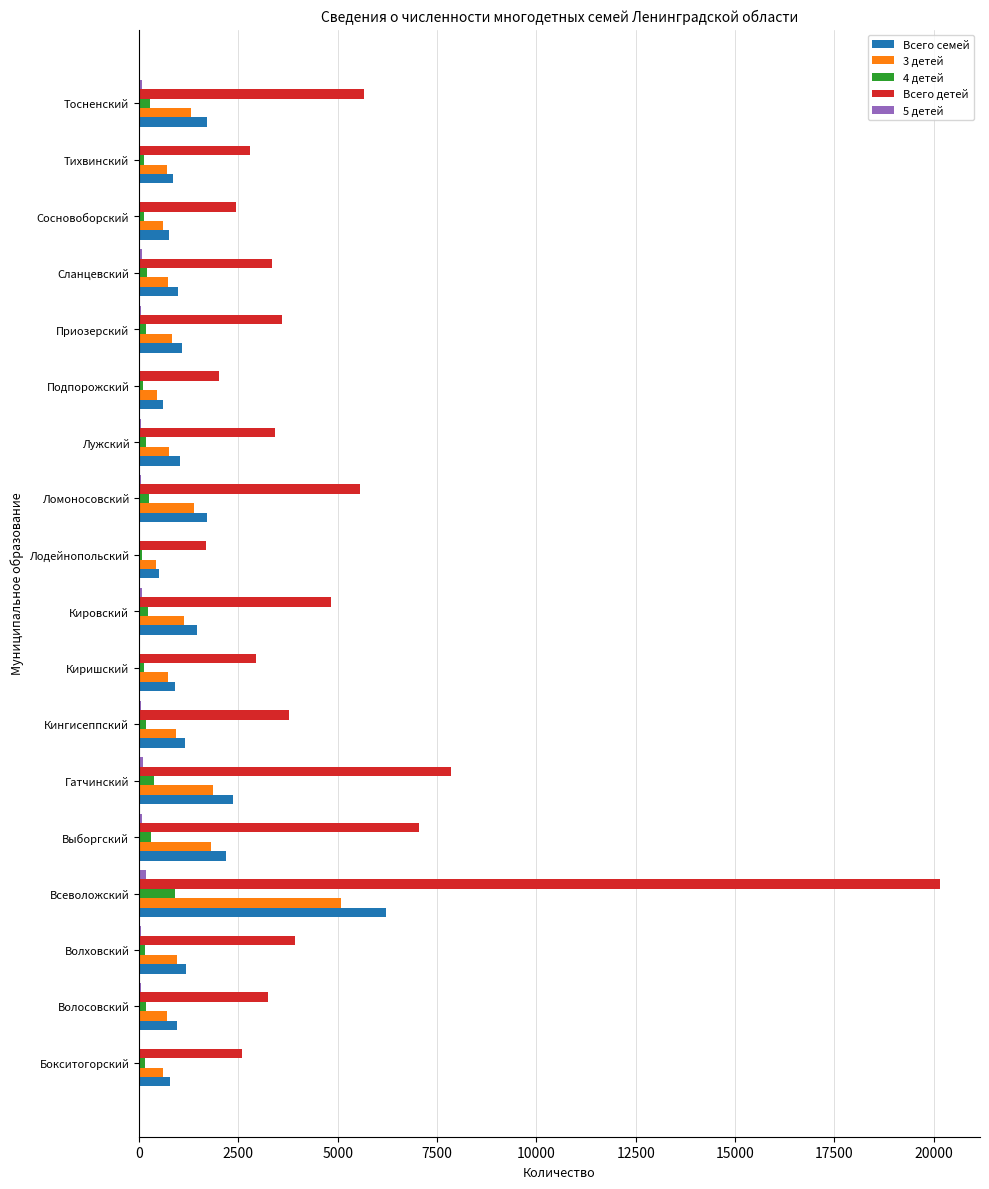

At which label is Всего детей closest to 10917?

Гатчинский